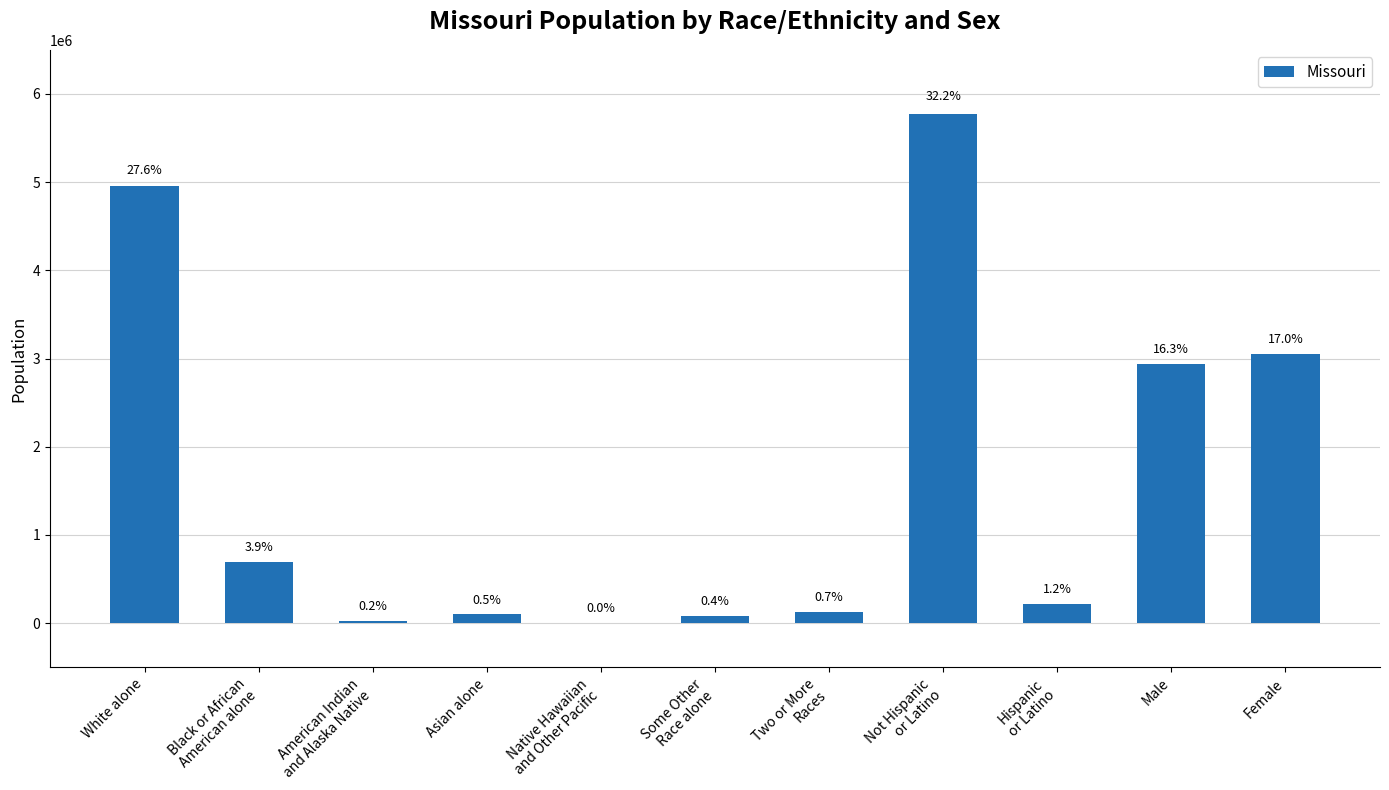

List the labels in order of value, smallest first.

Native Hawaiian
and Other Pacific, American Indian
and Alaska Native, Some Other
Race alone, Asian alone, Two or More
Races, Hispanic
or Latino, Black or African
American alone, Male, Female, White alone, Not Hispanic
or Latino